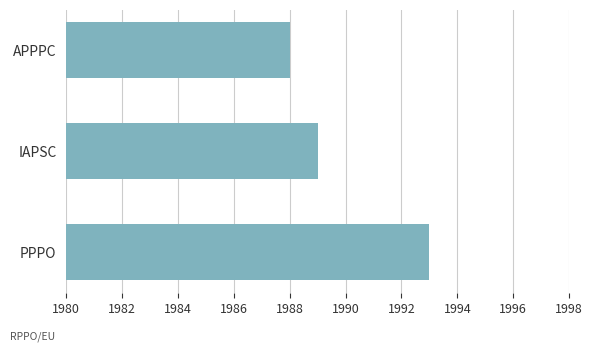

What is the sum of the values at APPPC and IAPSC?

3977